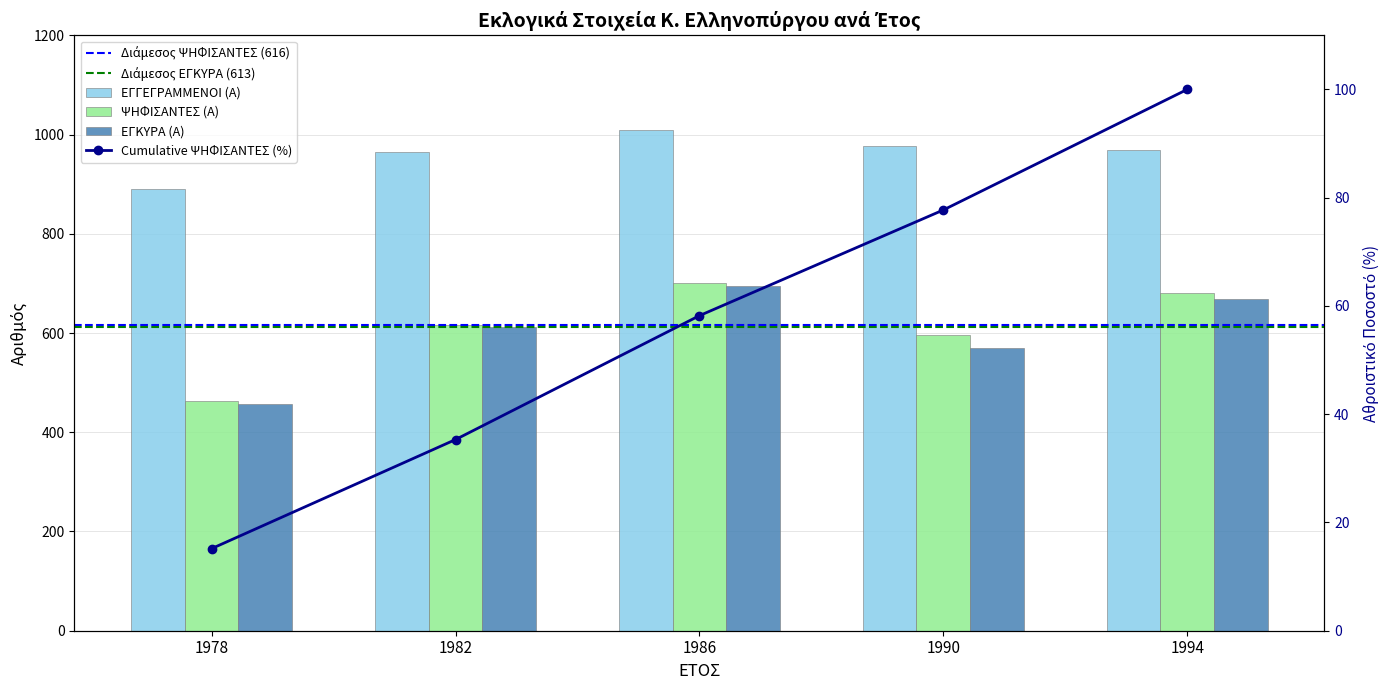

List the series in order of their peak value, highest first.

ΕΓΓΕΓΡΑΜΜΕΝΟΙ (Α), ΨΗΦΙΣΑΝΤΕΣ (Α), ΕΓΚΥΡΑ (Α)